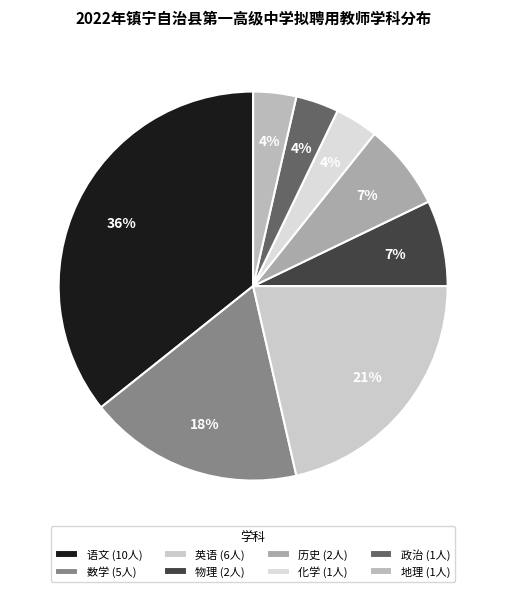

How many slices are in this pie chart?

8